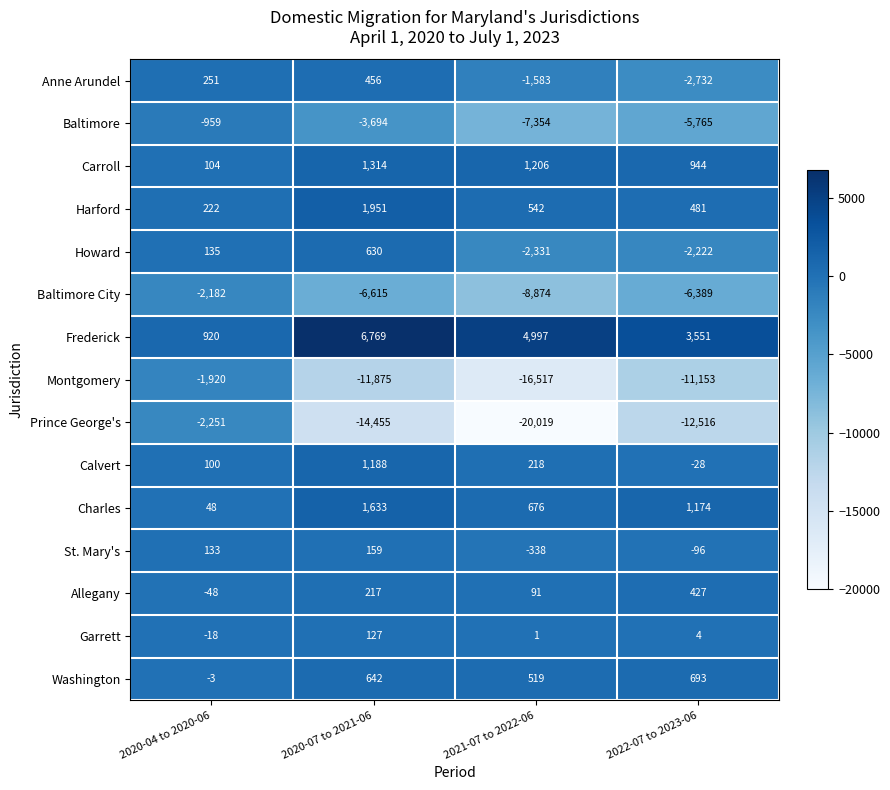

Rank the series by their maximum value, from lowest to highest.

Prince George's, Baltimore City, Montgomery, Baltimore, Garrett, St. Mary's, Allegany, Anne Arundel, Howard, Washington, Calvert, Carroll, Charles, Harford, Frederick